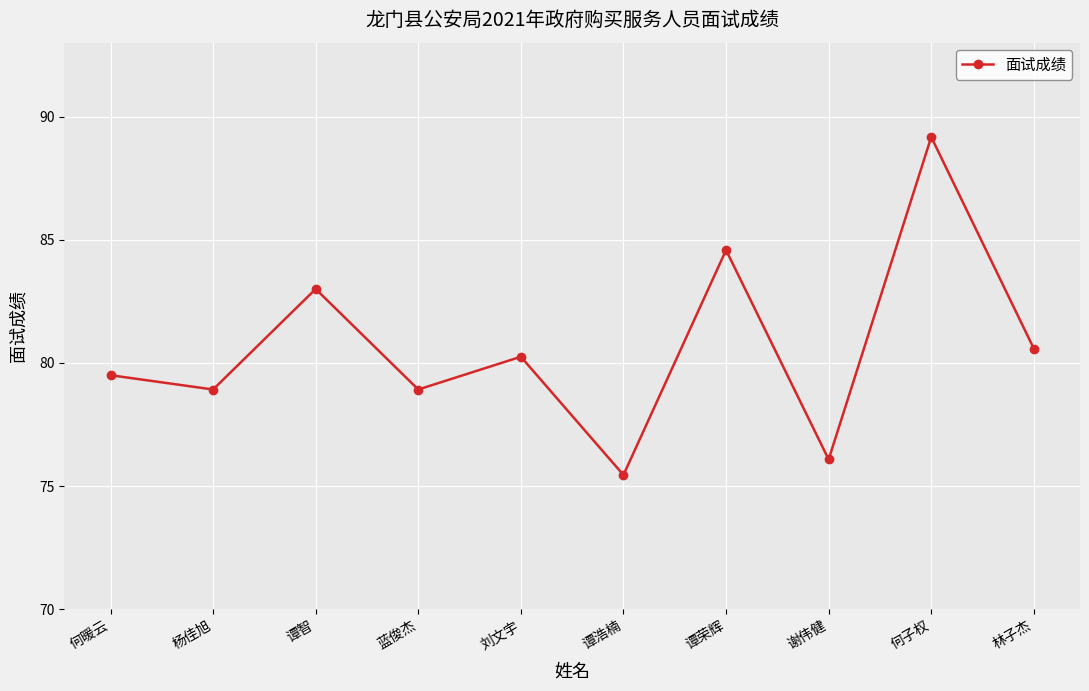

What is the difference between the values at 林子杰 and 杨佳旭?

1.7